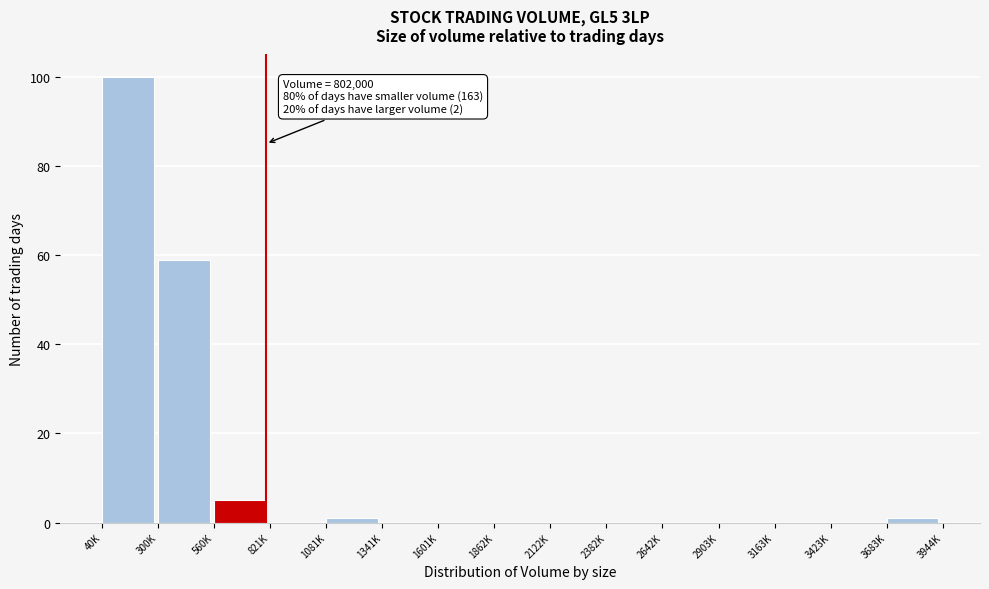

Reading right to left, transcribe all the data shown in this chart.

3683K=1	3423K=0	3163K=0	2903K=0	2642K=0	2382K=0	2122K=0	1862K=0	1601K=0	1341K=0	1081K=1	821K=0	560K=5	300K=59	40K=100